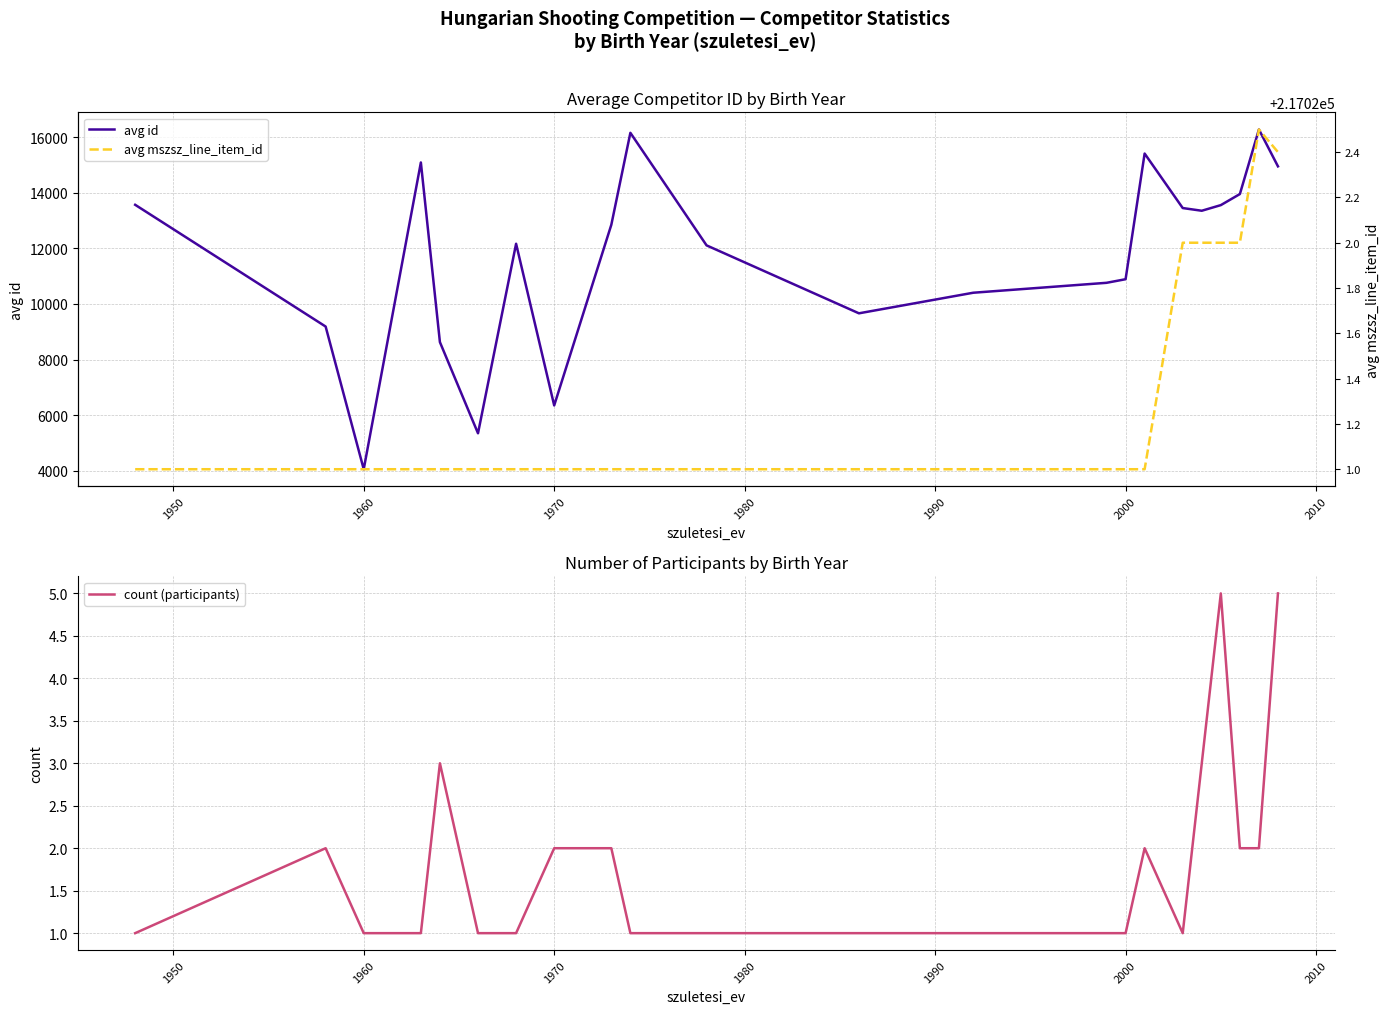

True or false: avg mszsz_line_item_id and count (participants) cross at least once.

False